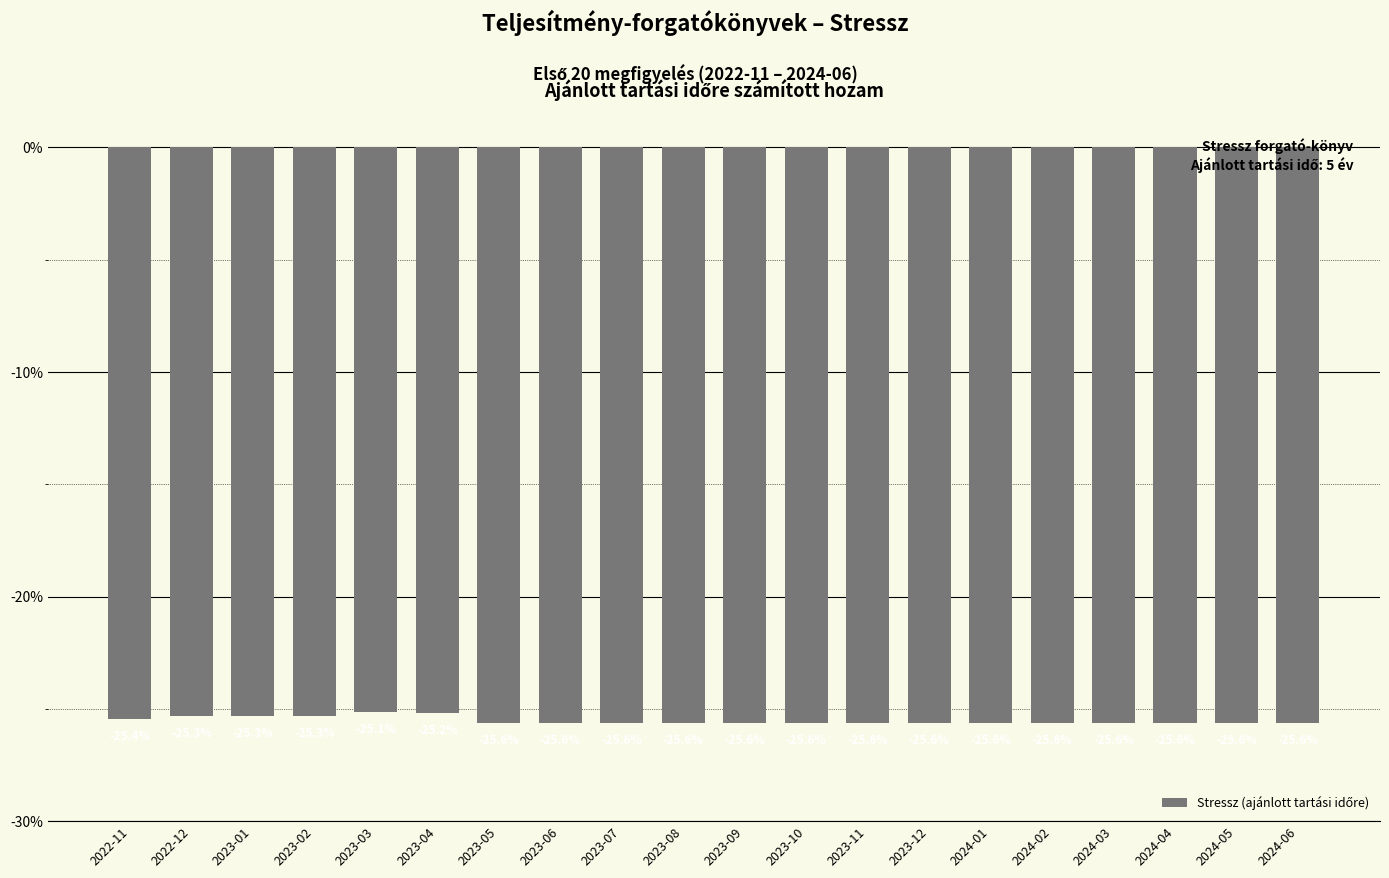

What is the label of the 12th bar from the right?

2023-07